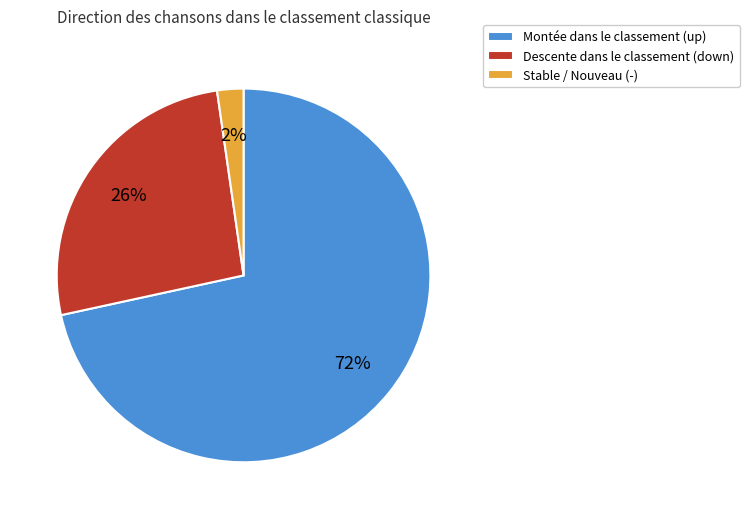

True or false: Montée dans le classement (up) accounts for 72% of the total.

True